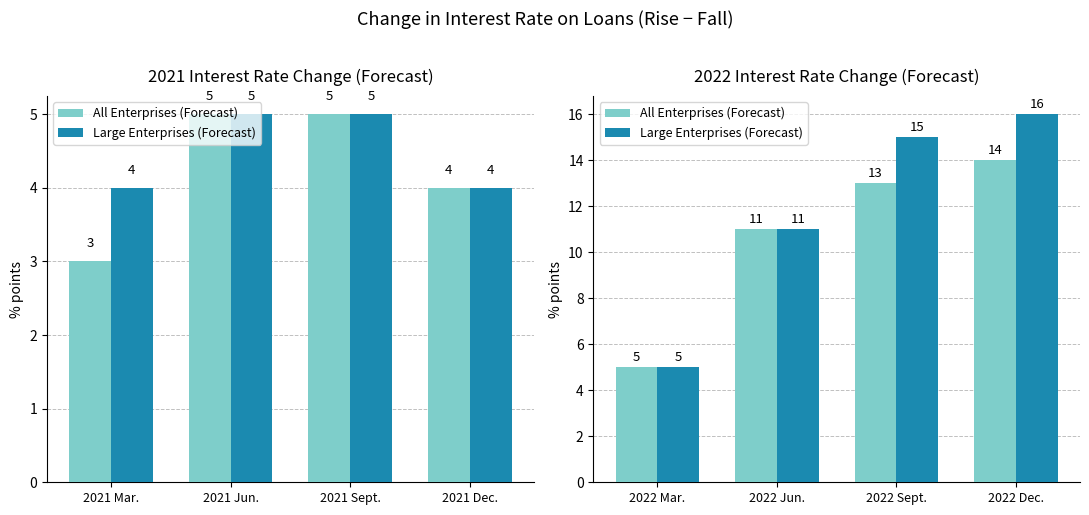

What is the difference between the maximum and minimum values in the Large Enterprises (Forecast) series?

11